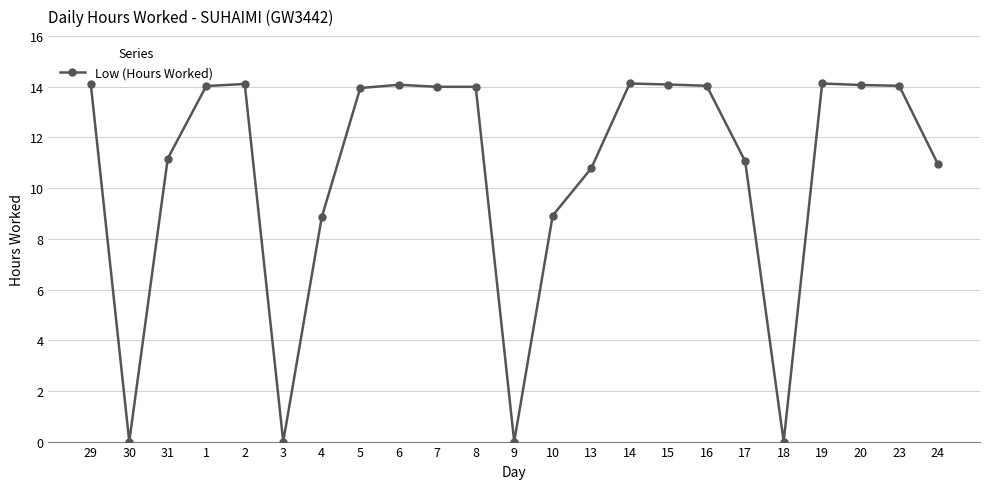

What is the label of the 4th point from the right?

19